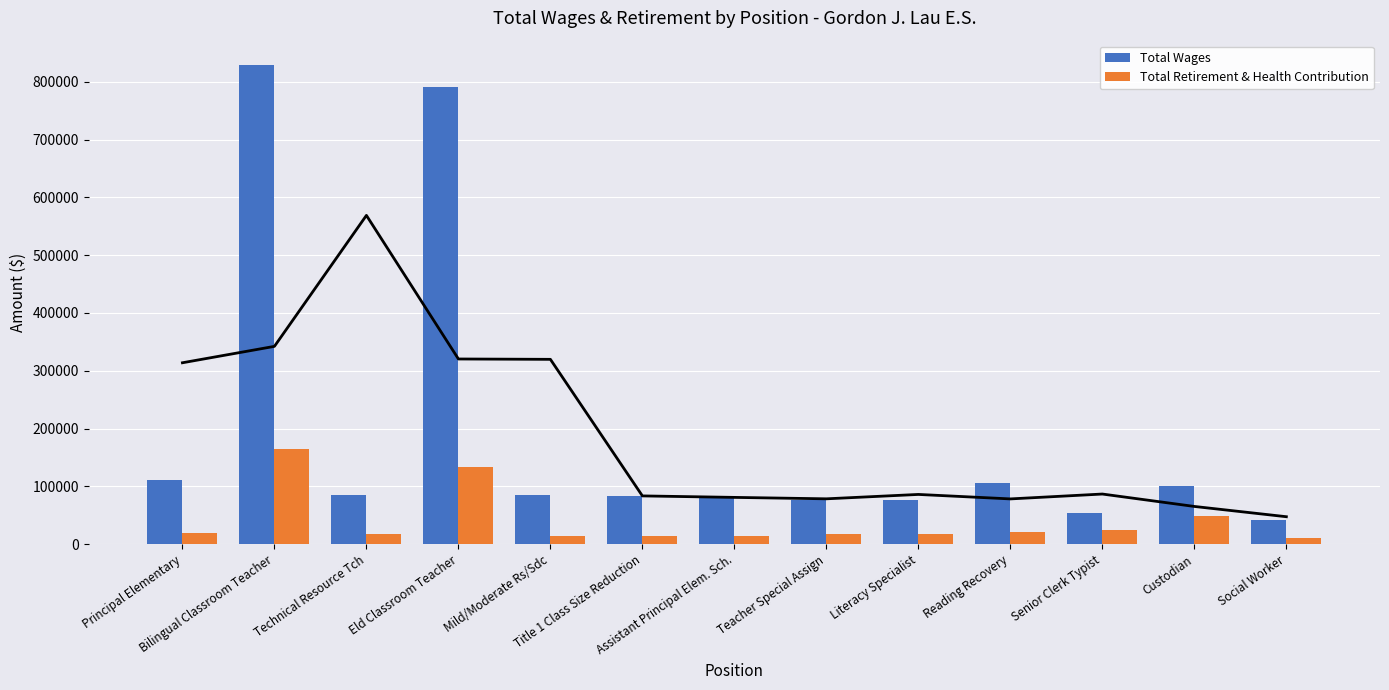

The Total Retirement & Health Contribution series shows 5143 at Title 1 Class Size Reduction. True or false?

False